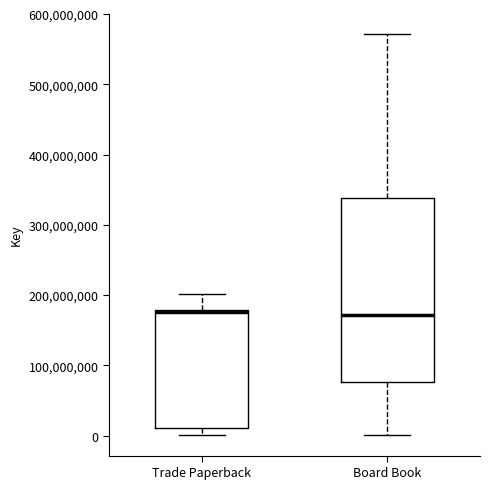

Reading left to right, transcribe this box plot: for each box, give where its median line is, the range the box spans, and where its two whiskers end, as read against the y-axis. The values are not printed on the chart, so give them approximately, as read against the axis.

Trade Paperback: median 180000000 (drawn on the box's upper edge), box 10000000 to 180000000, whiskers 0 to 200000000
Board Book: median 170000000, box 80000000 to 340000000, whiskers 0 to 570000000